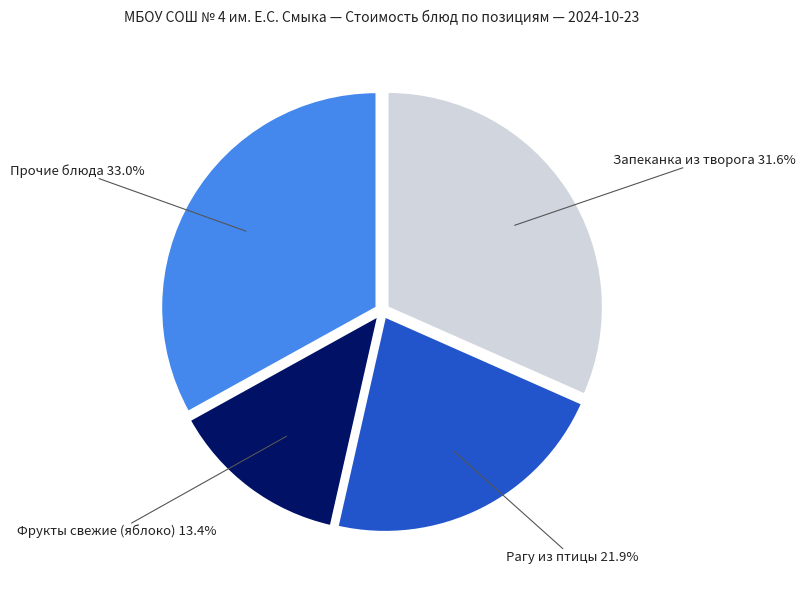

Is there a majority slice in this chart?

No